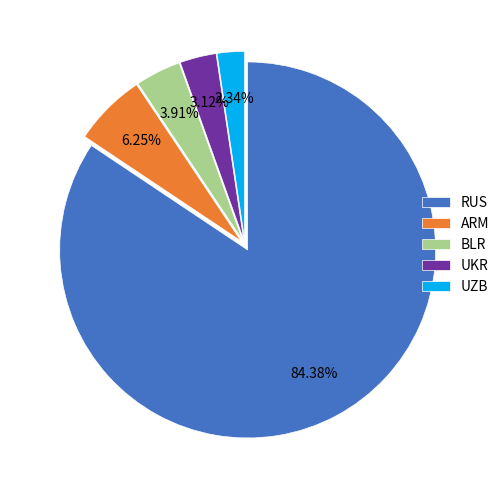

What percentage is the ARM slice, to the nearest percent?

6%